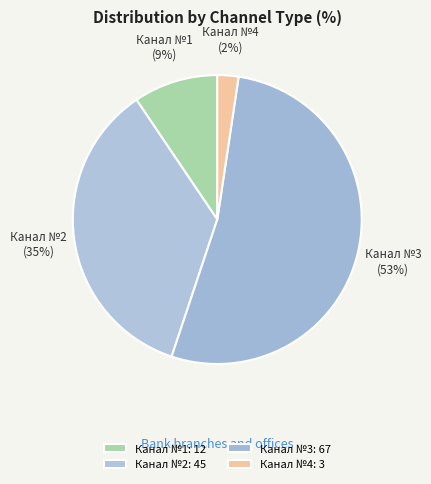

What is the change in value from Канал №1 to Канал №3?

+55